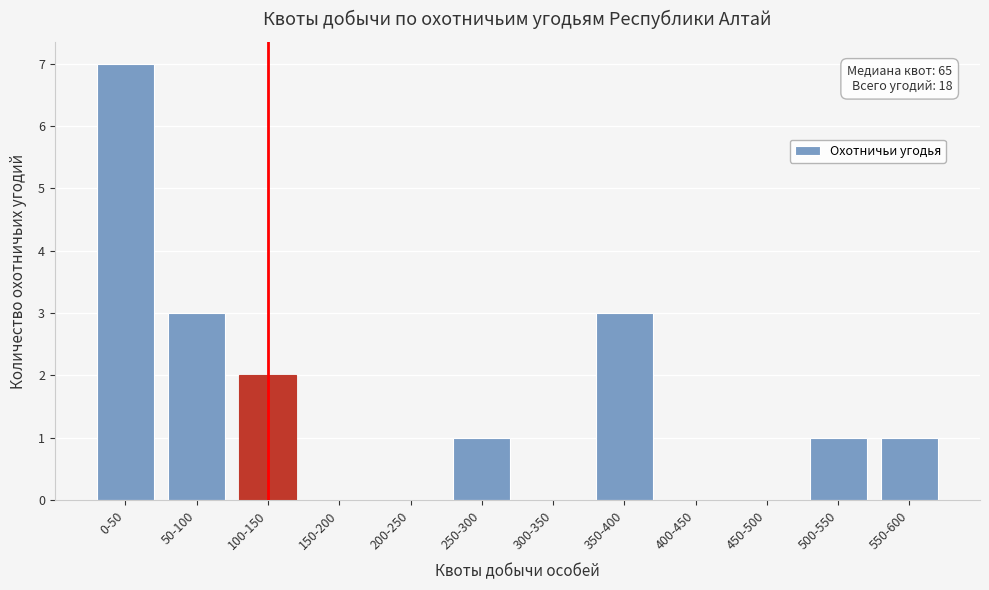

Reading left to right, extract all data points from this chart.

0-50=7	50-100=3	100-150=2	150-200=0	200-250=0	250-300=1	300-350=0	350-400=3	400-450=0	450-500=0	500-550=1	550-600=1